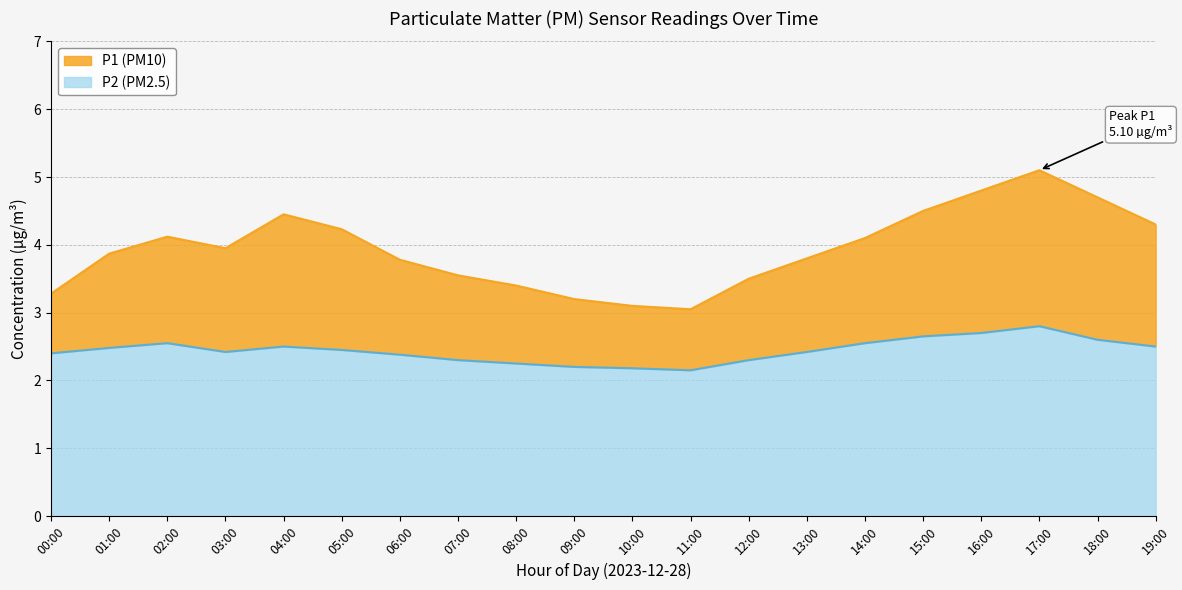

What is the label of the 6th point from the left?

05:00